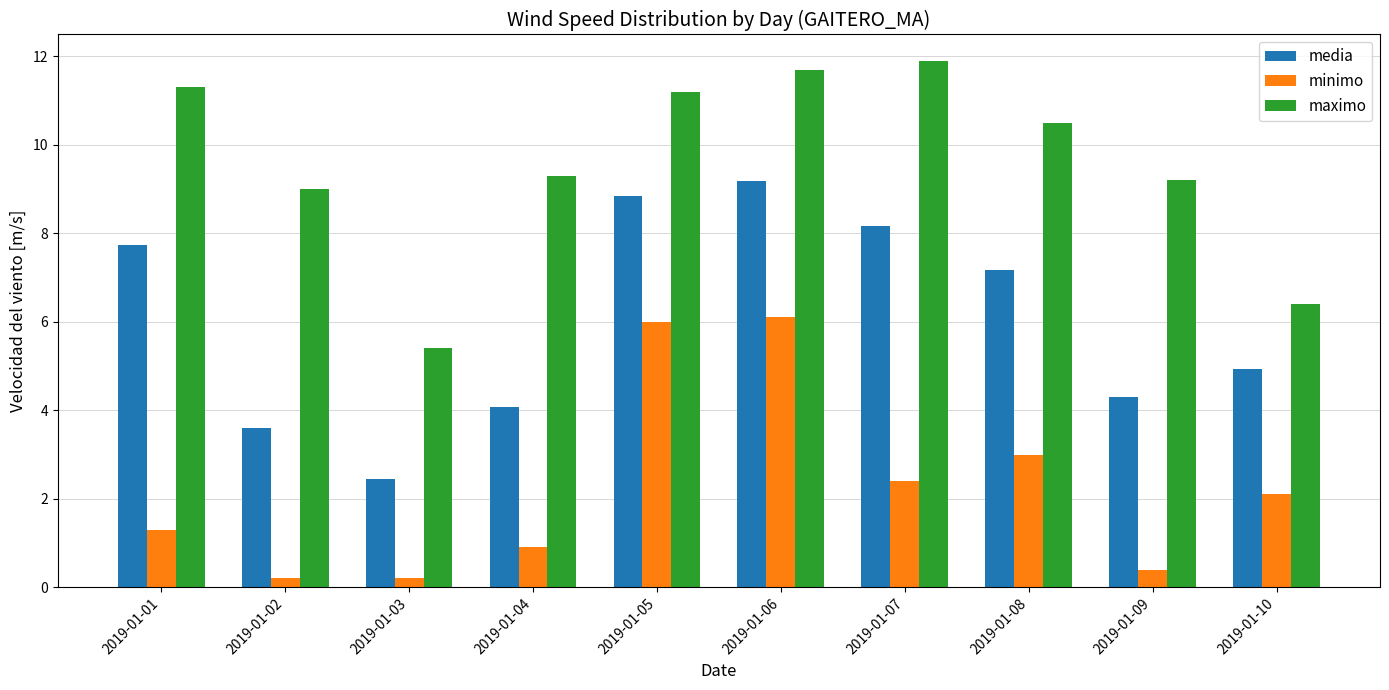

Is it true that minimo equals 1.4 at 2019-01-07?

False